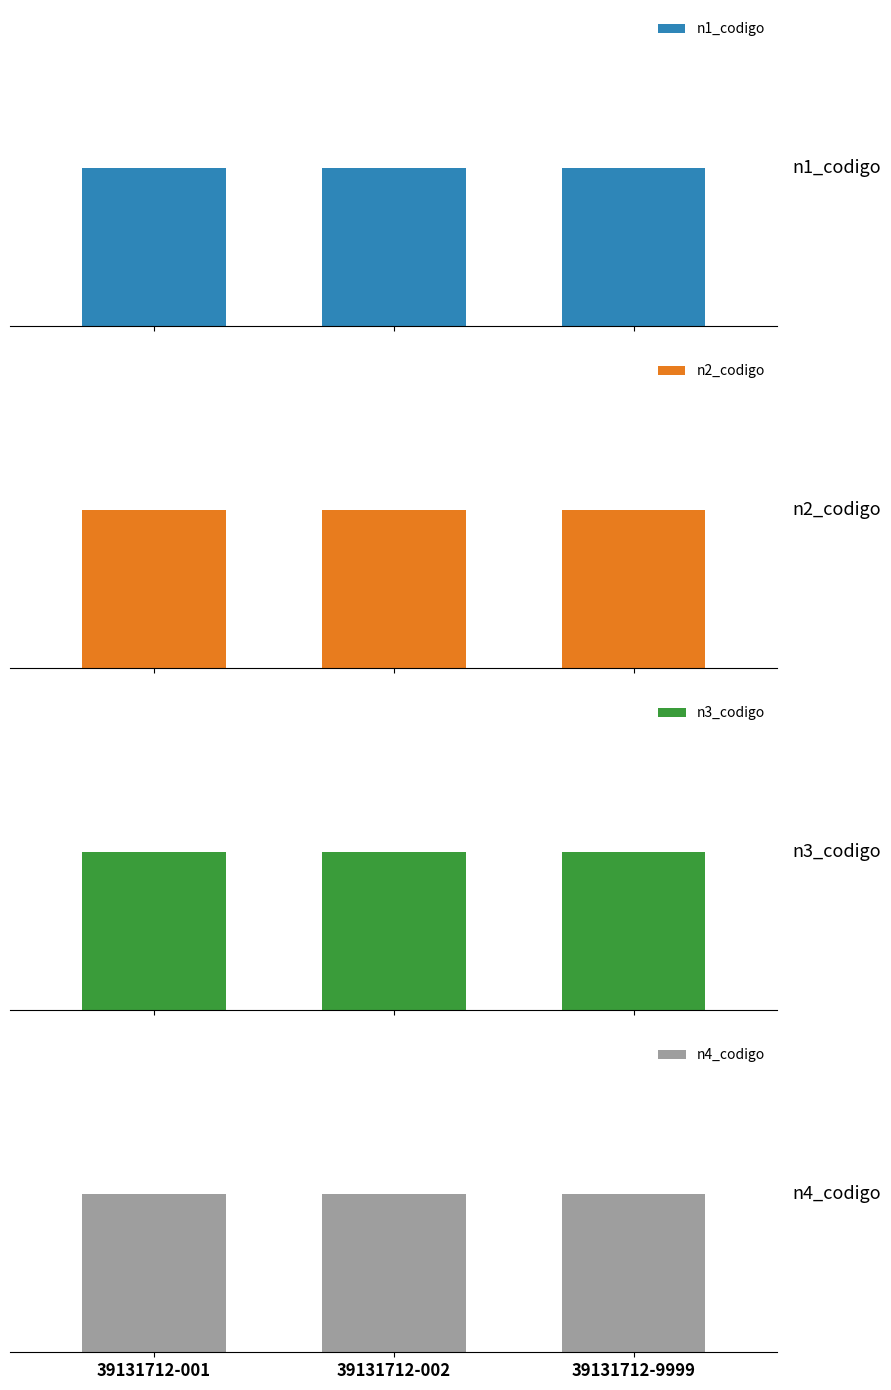

What is the greatest value displayed?

39131712